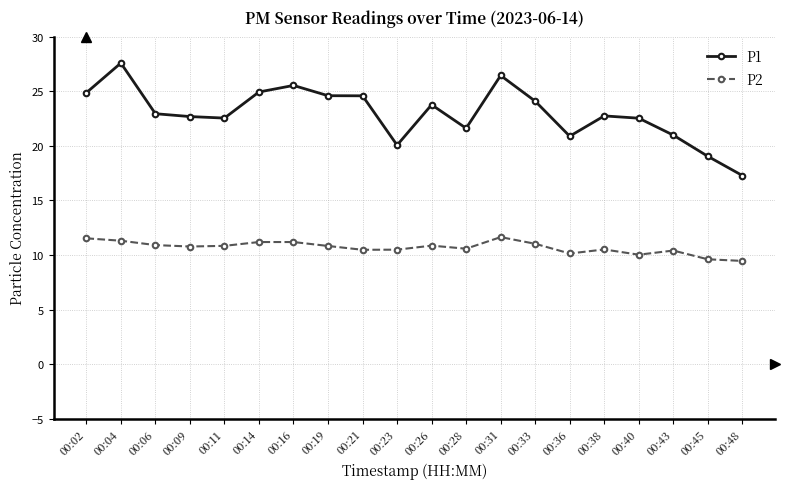

What is the spread (max minus min) of values at 00:31?

14.8